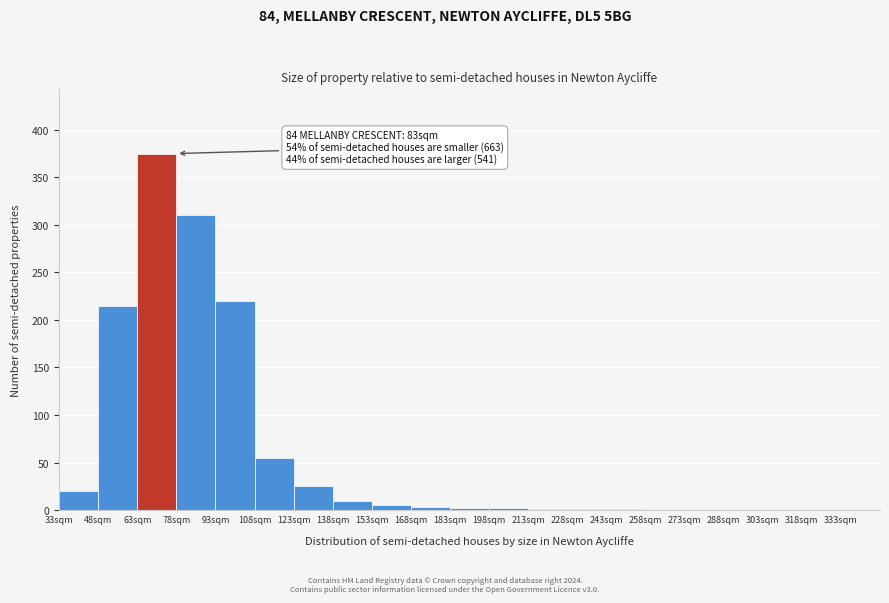

Which range on the x-axis has the tallest bar?

63 to 78